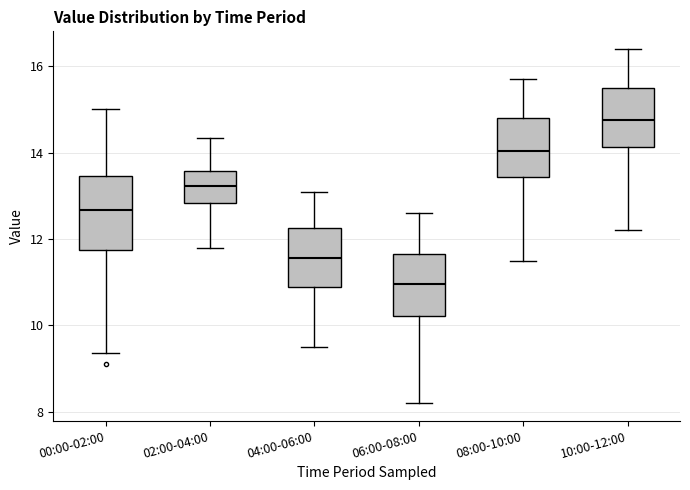

Which box has the lowest median line?

06:00-08:00